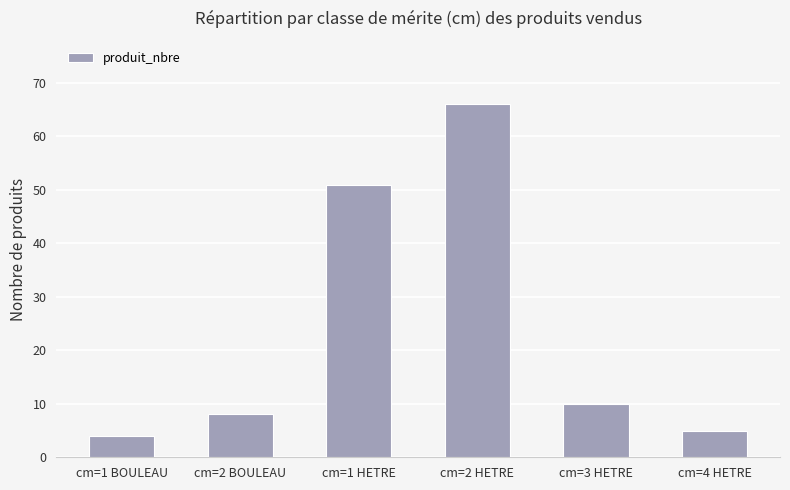

What is the difference between the maximum and minimum values?

62